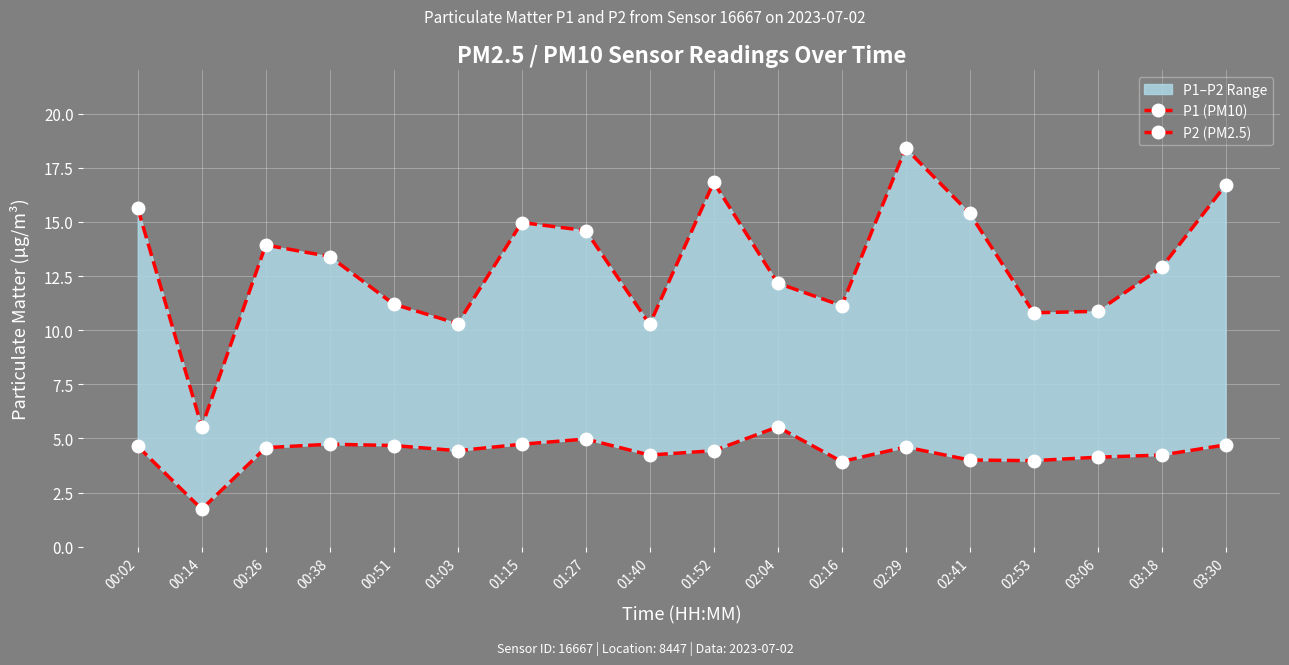

Between 01:03 and 00:51, which is larger?

00:51